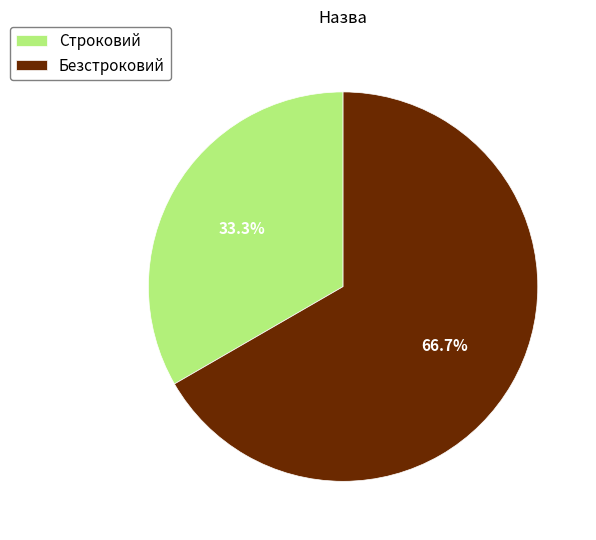

To the nearest percent, what is the average slice percentage?

50%